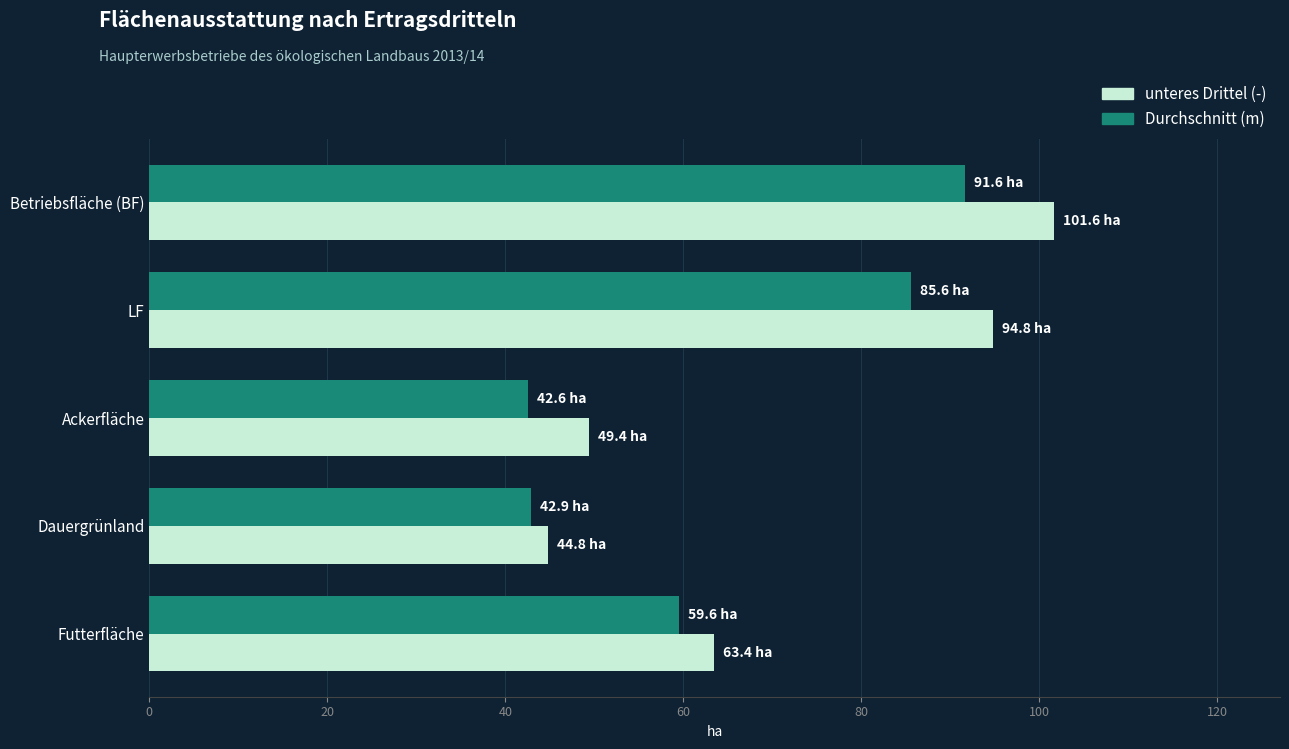

What is the total value across all series at LF?

180.4